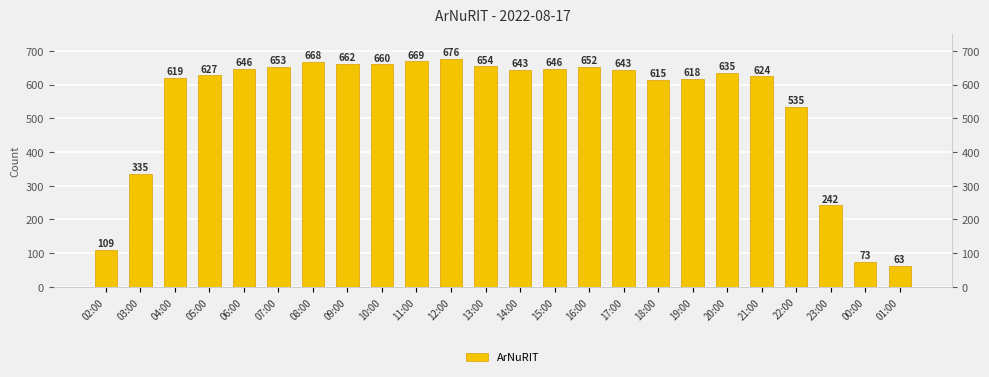

What is the change in value from 05:00 to 09:00?

+35